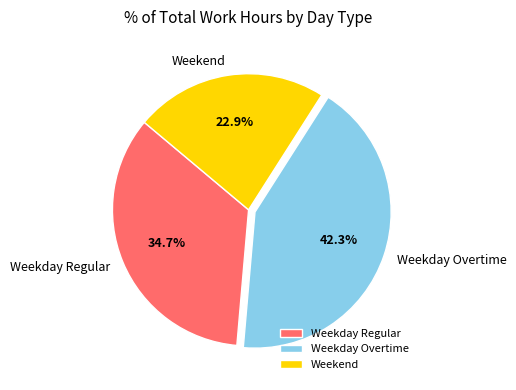

How many slices are in this pie chart?

3